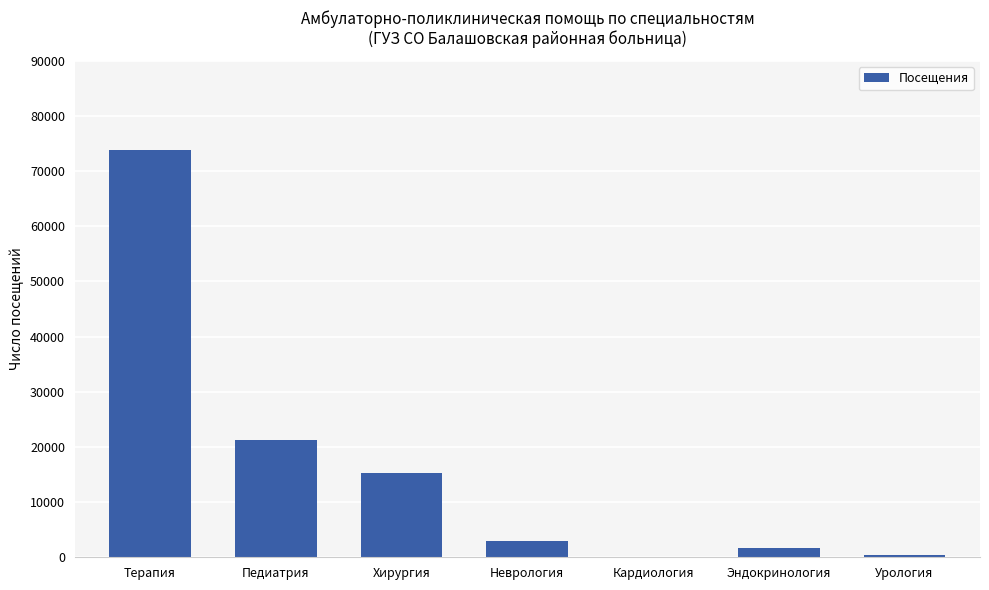

Where is the data nearest to the value 36933?

Педиатрия